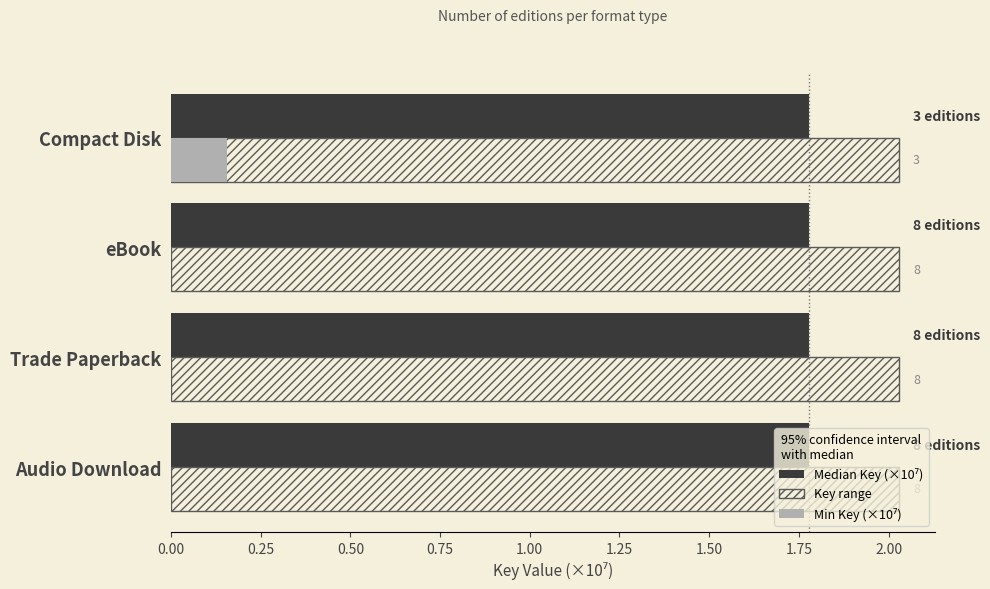

What is the total value across all series at Compact Disk?

4.0